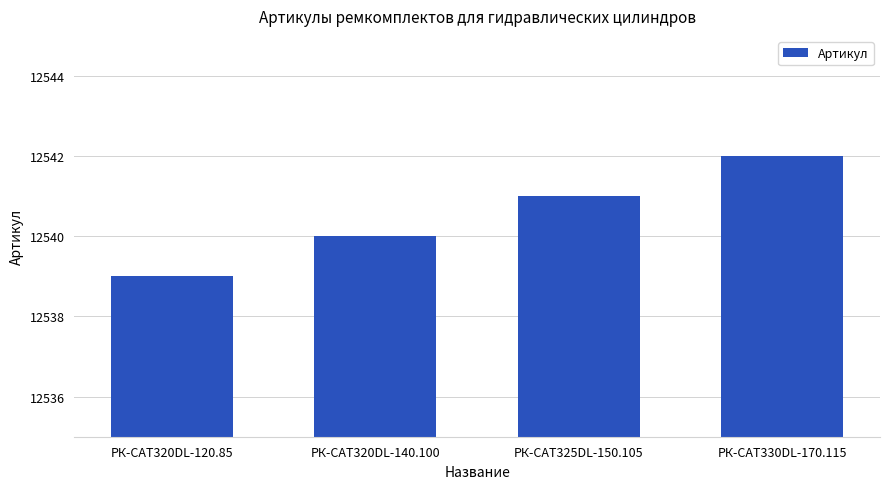

What is the maximum value shown in the chart?

12542